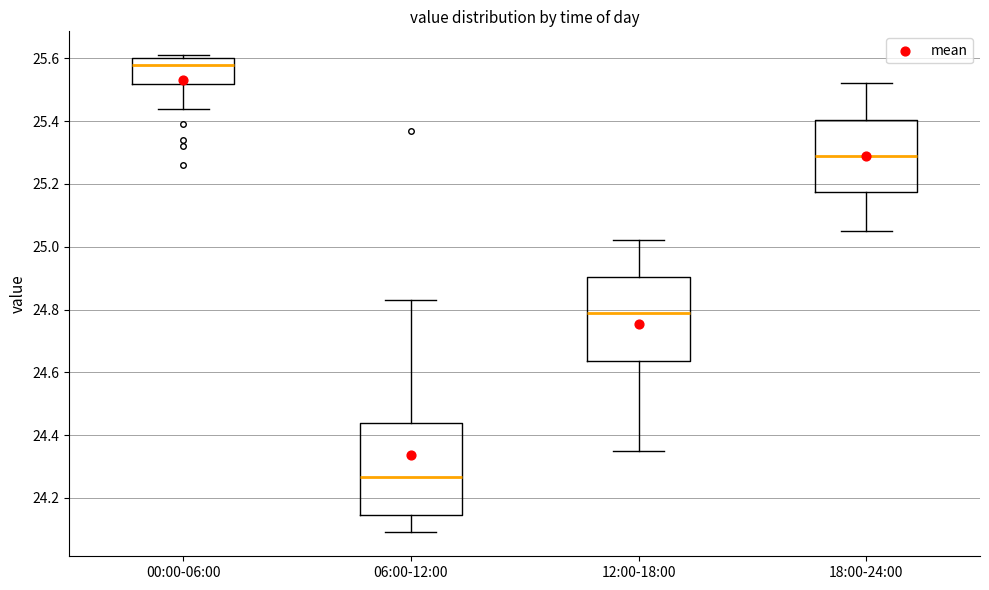

Reading left to right, read every box against the y-axis: the position of its median line, the range the box covers, and the ends of its whiskers. The values are not printed on the chart, so give them approximately, as read against the axis.

00:00-06:00: median 25.58, box 25.52 to 25.60, whiskers 25.44 to 25.62
06:00-12:00: median 24.26, box 24.14 to 24.44, whiskers 24.10 to 24.84
12:00-18:00: median 24.80, box 24.64 to 24.90, whiskers 24.36 to 25.02
18:00-24:00: median 25.30, box 25.18 to 25.40, whiskers 25.06 to 25.52